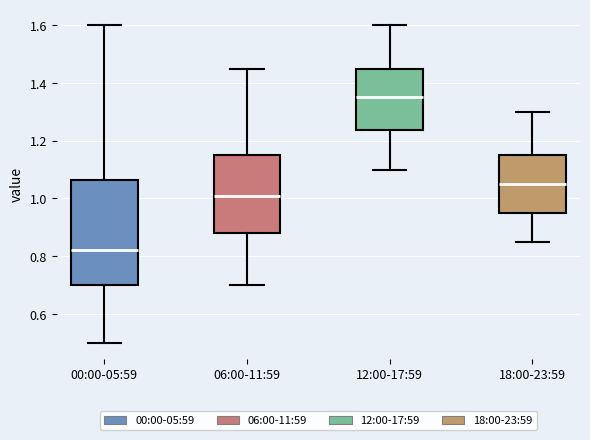

Where is the upper edge of the box for 00:00-05:59 on the y-axis? The values are not printed on the chart, so give them approximately, as read against the axis.

1.06